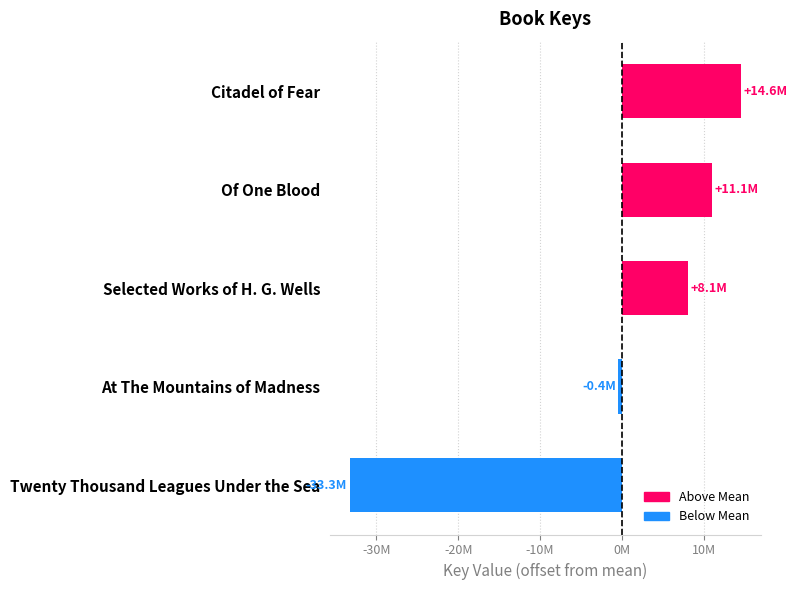

How many values are above zero?

3